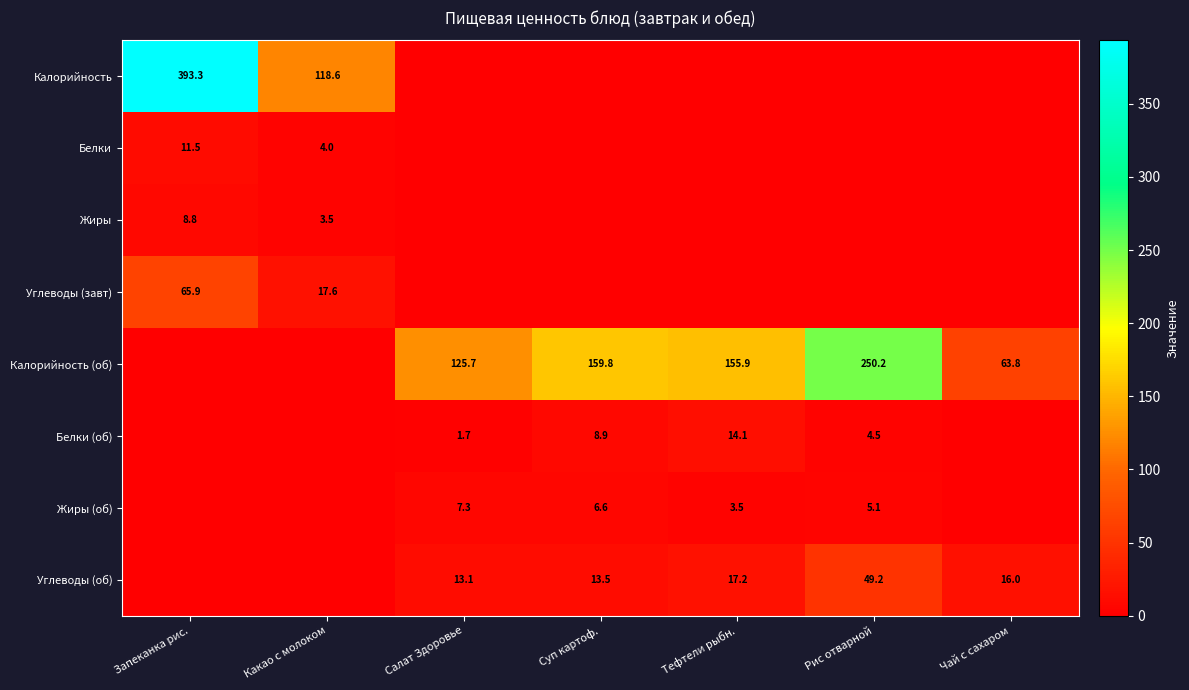

The value of Жиры (об) at Рис отварной is 8.5. True or false?

False